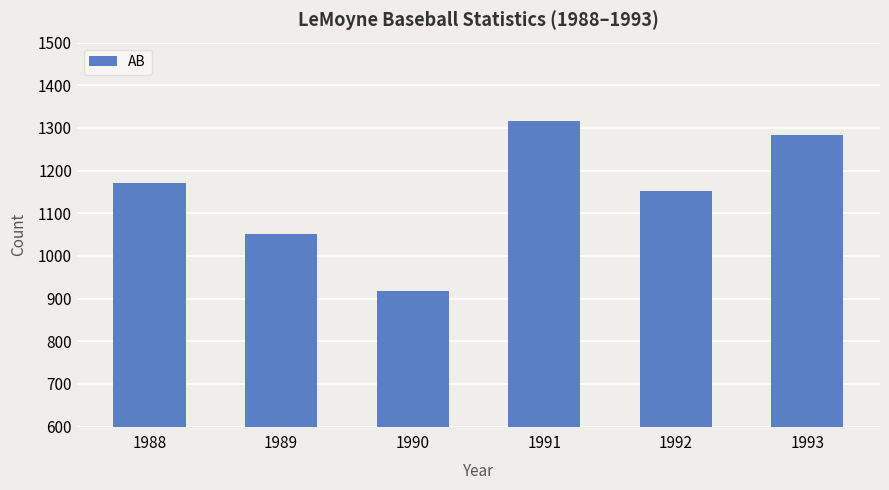

The value at 1989 is 1052. True or false?

True